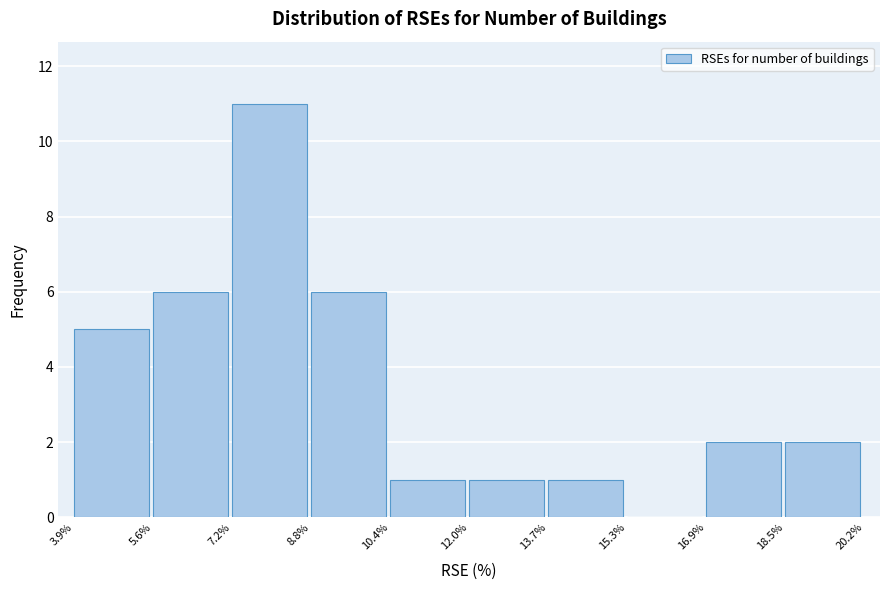

Reading left to right, transcribe this chart: for each bar, give the range it covers on the x-axis and its height. The values are not printed on the chart, so give them approximately, as read against the axis.

3.9% to 5.6%: 5
5.6% to 7.2%: 6
7.2% to 8.8%: 11
8.8% to 10.4%: 6
10.4% to 12.0%: 1
12.0% to 13.7%: 1
13.7% to 15.3%: 1
15.3% to 16.9%: 0
16.9% to 18.5%: 2
18.5% to 20.2%: 2